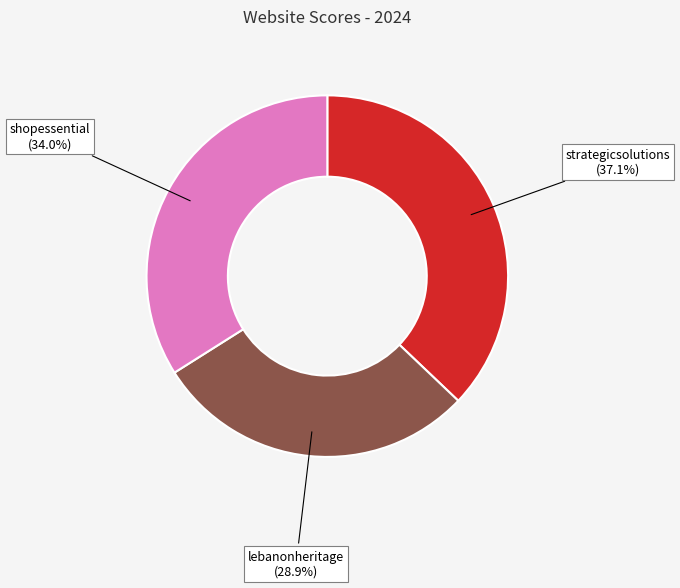

Is there a majority slice in this chart?

No